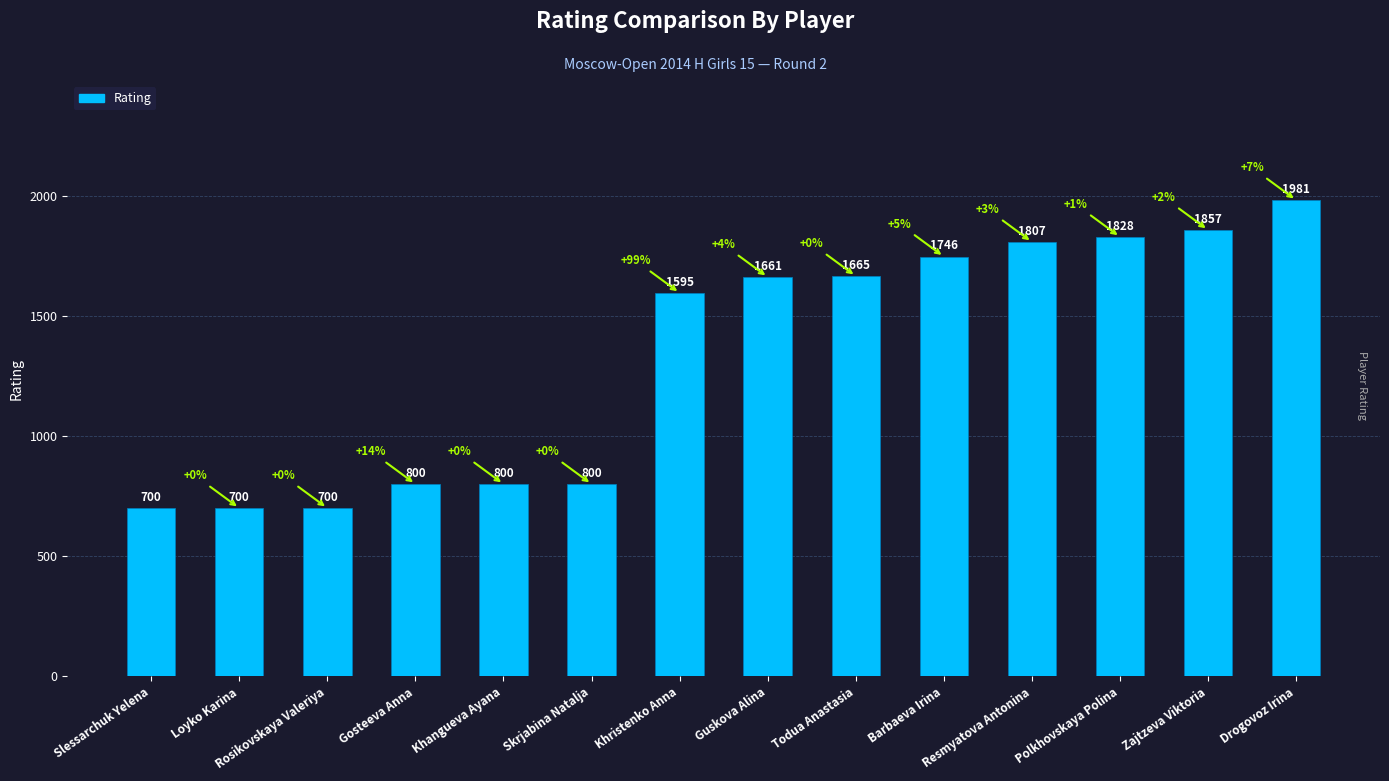

Which has a higher value, Todua Anastasia or Slessarchuk Yelena?

Todua Anastasia